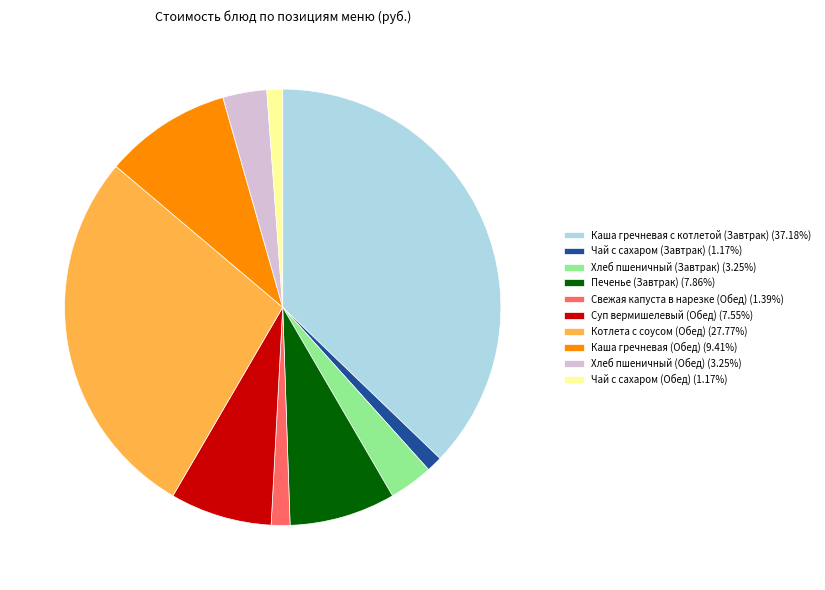

Is there a majority slice in this chart?

No